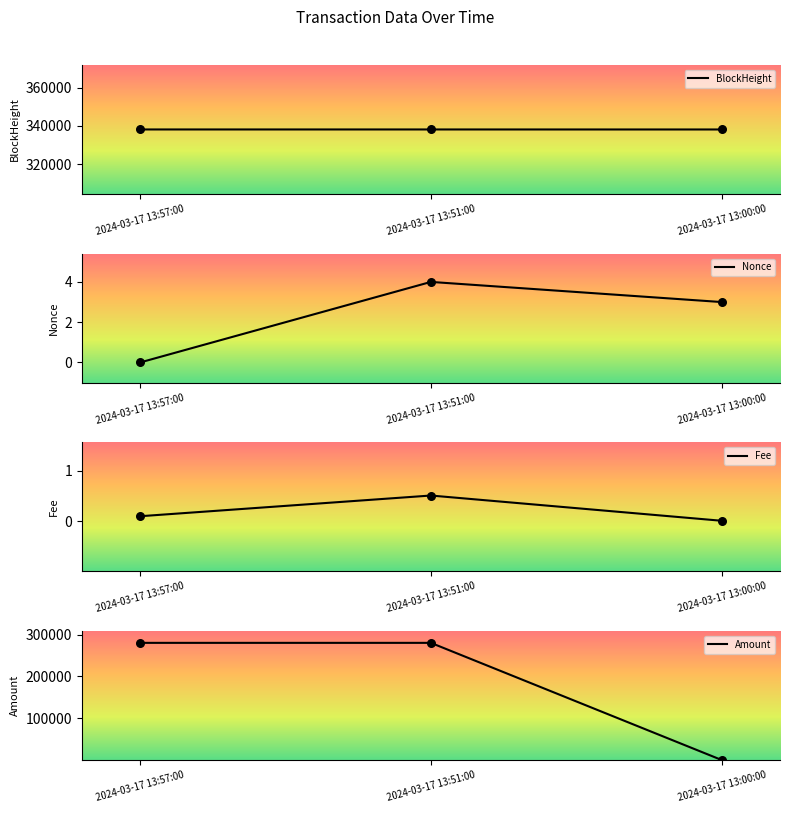

Which series has the largest total across all categories?

BlockHeight